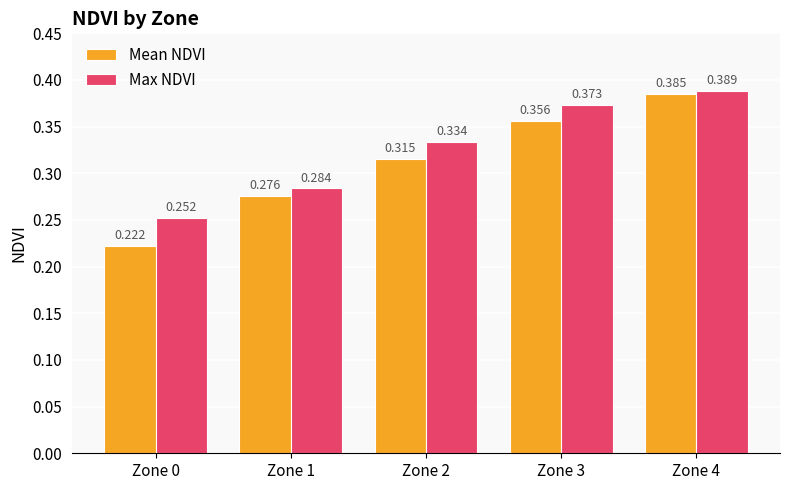

Rank the series at Zone 2 from lowest to highest value.

Mean NDVI, Max NDVI